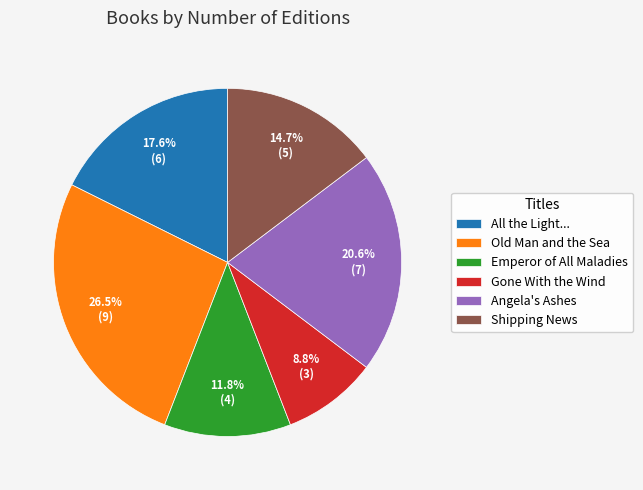

True or false: Old Man and the Sea accounts for 1% of the total.

False